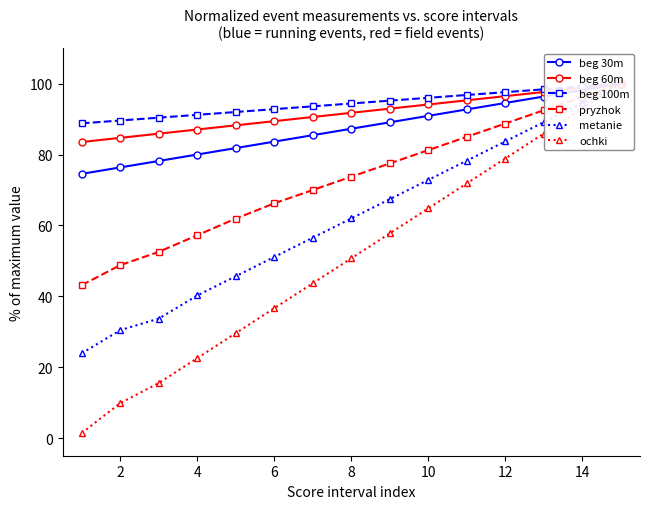

True or false: metanie and beg 100m intersect in this chart.

False